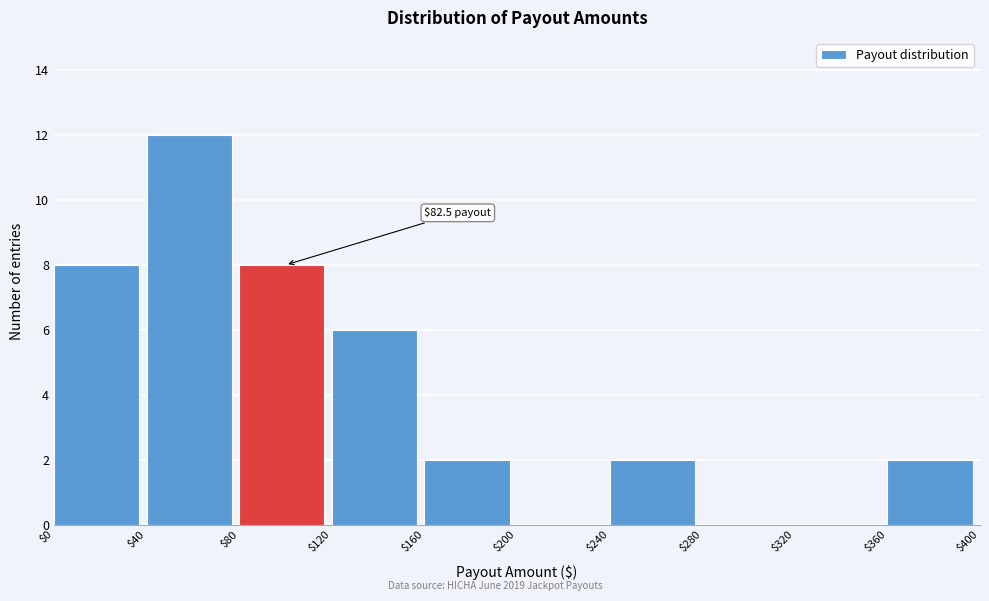

Which range on the x-axis has the tallest bar?

$40 to $80